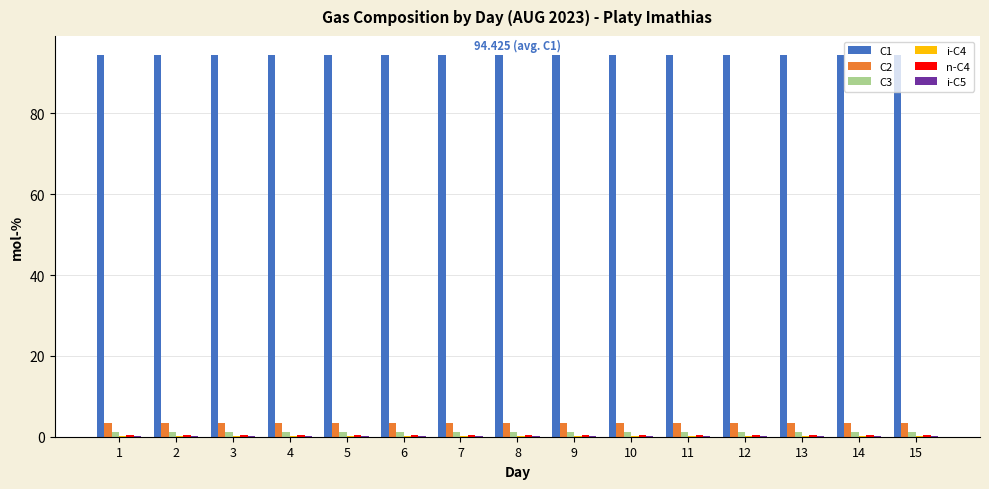

What is the greatest value displayed?

94.4